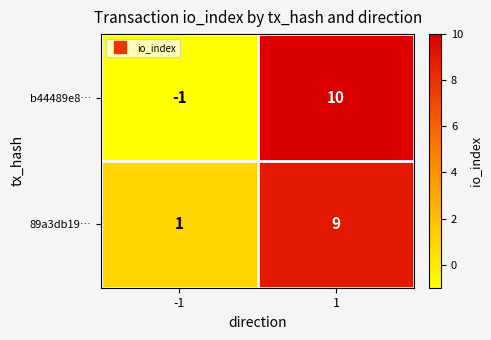

At how many categories does at least one series exceed 7?

1